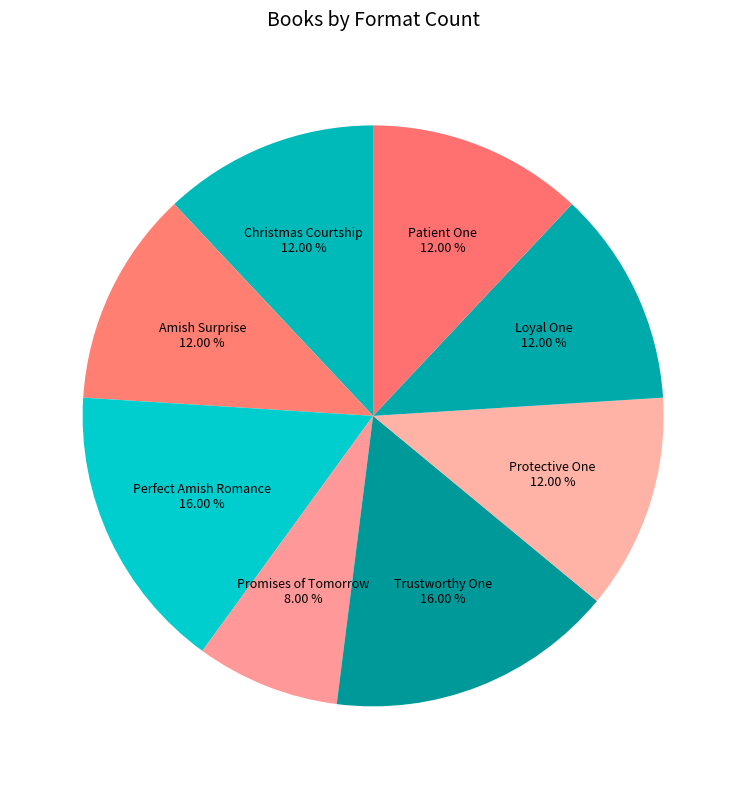

How many segments does this pie chart have?

8